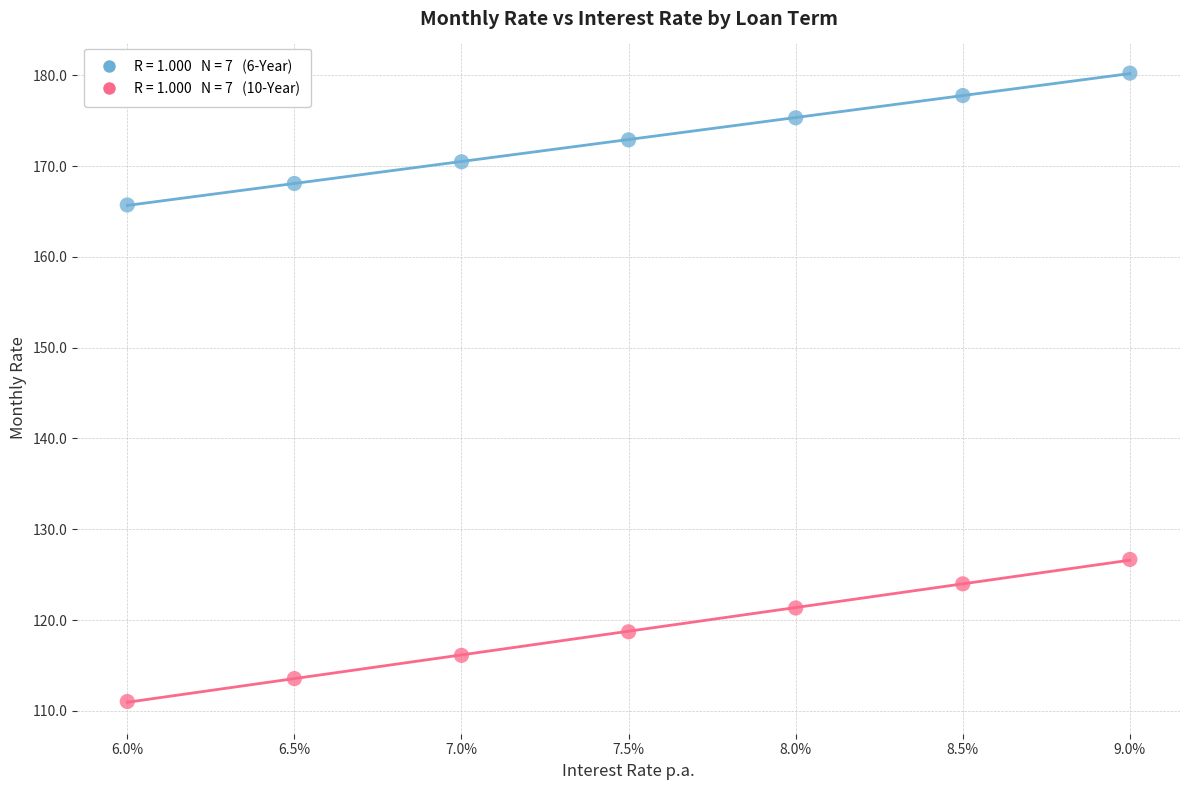

Across all data points, what is the range of Y values (max minus min)?

69.2